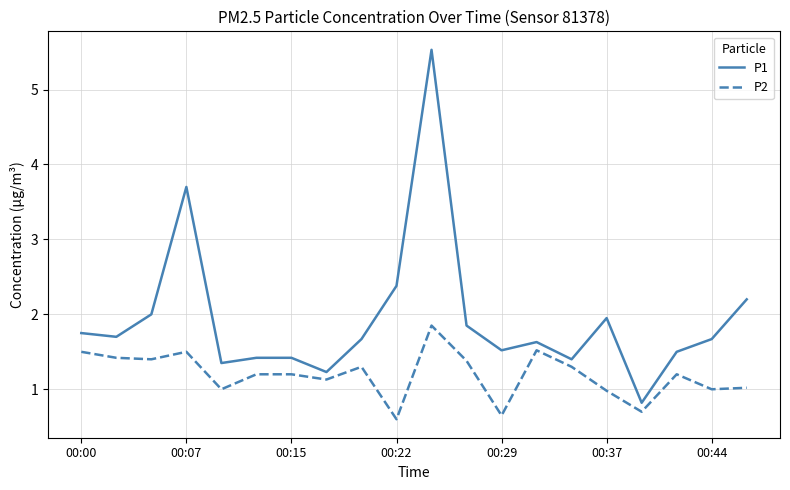

What are all the series names shown in the legend?

P1, P2